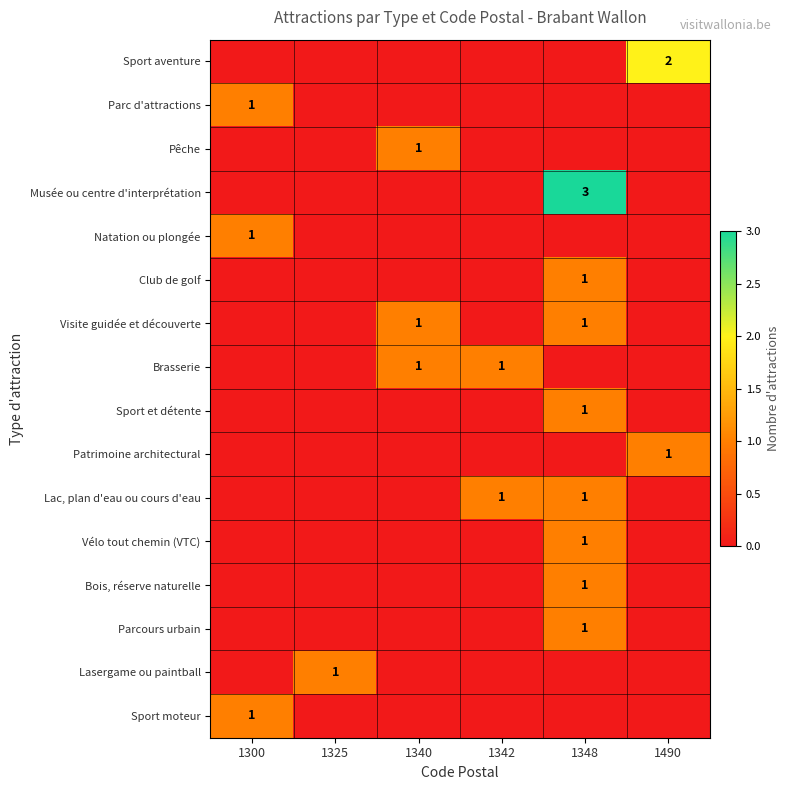

What is the greatest value displayed?

3